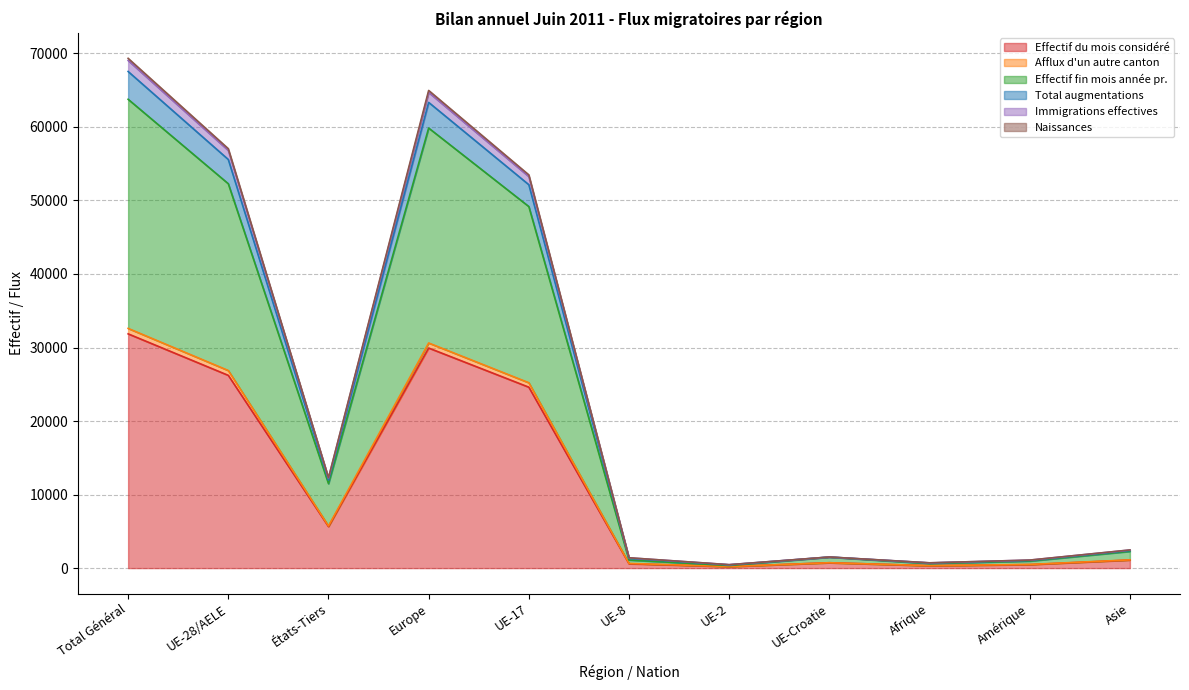

Which category has the highest value in the Effectif du mois considéré series?

Total Général